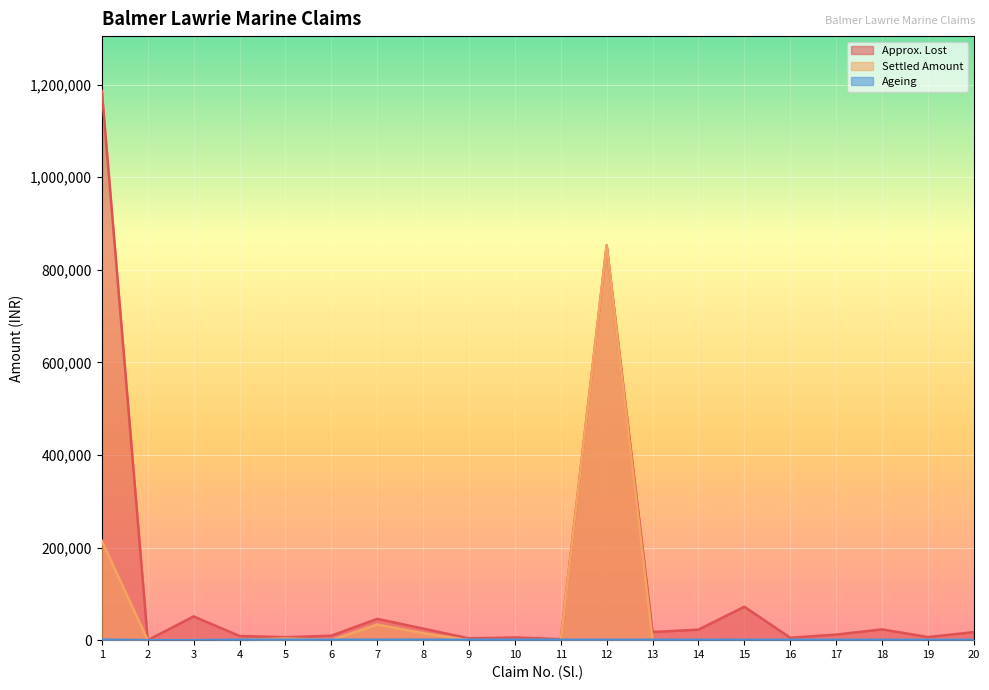

Is it true that Settled Amount equals 536742.9 at 15?

False